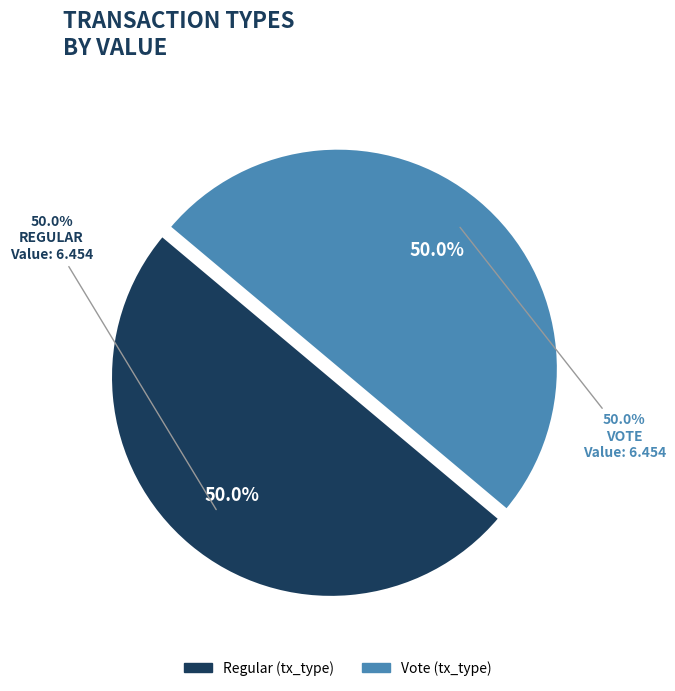

What percentage do Regular and Vote together represent?

100.0%